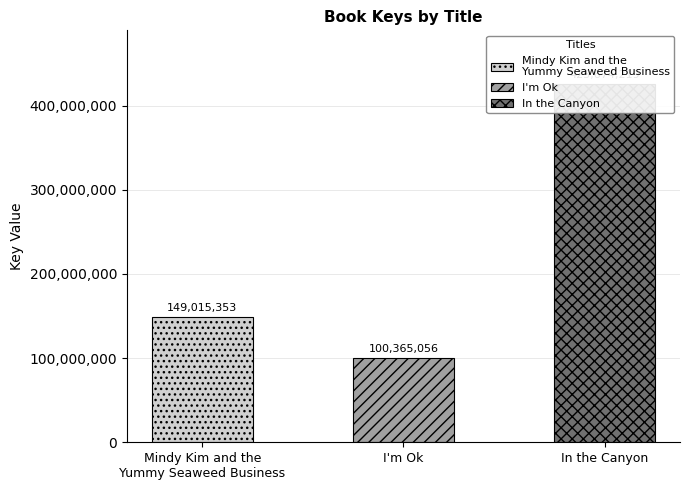

What is the ratio of the value at I'm Ok to the value at In the Canyon?

0.2